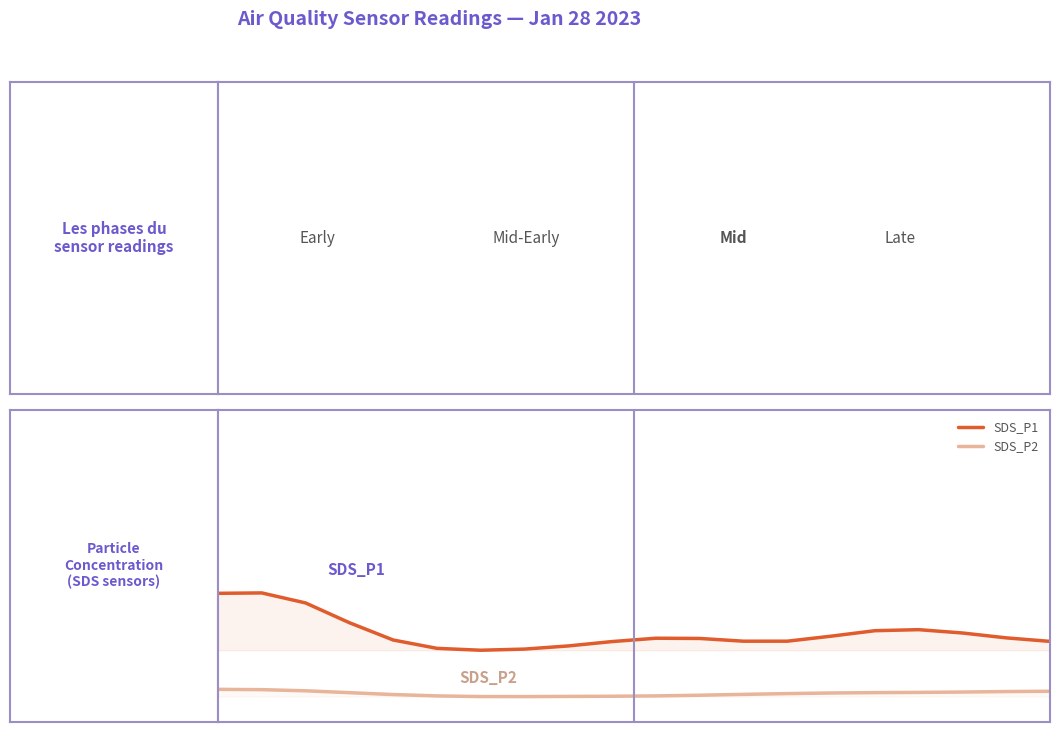

What is the smallest value displayed?

1.6